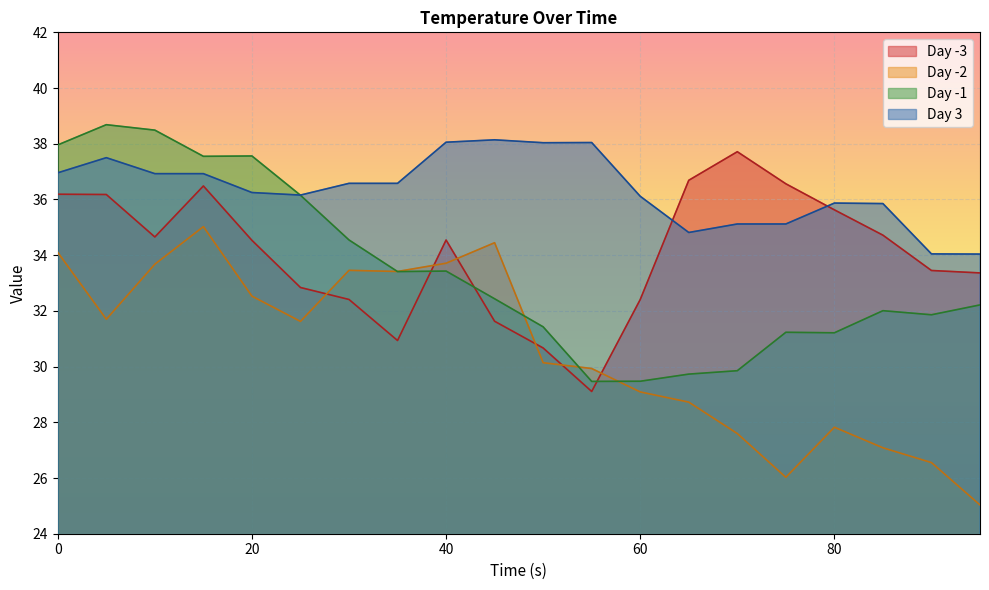

What is the difference between the second highest and minimum values in the Day -3 series?

7.6